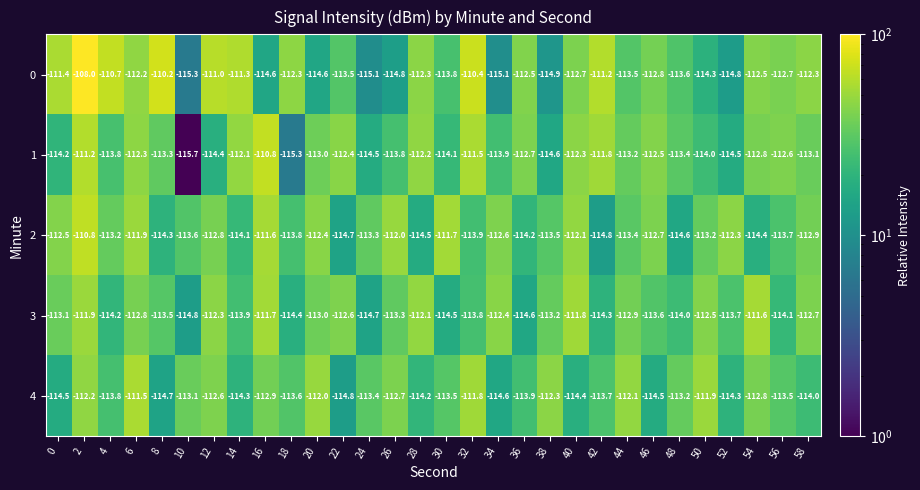

What is the difference between the maximum and minimum values in the 3 series?

3.2